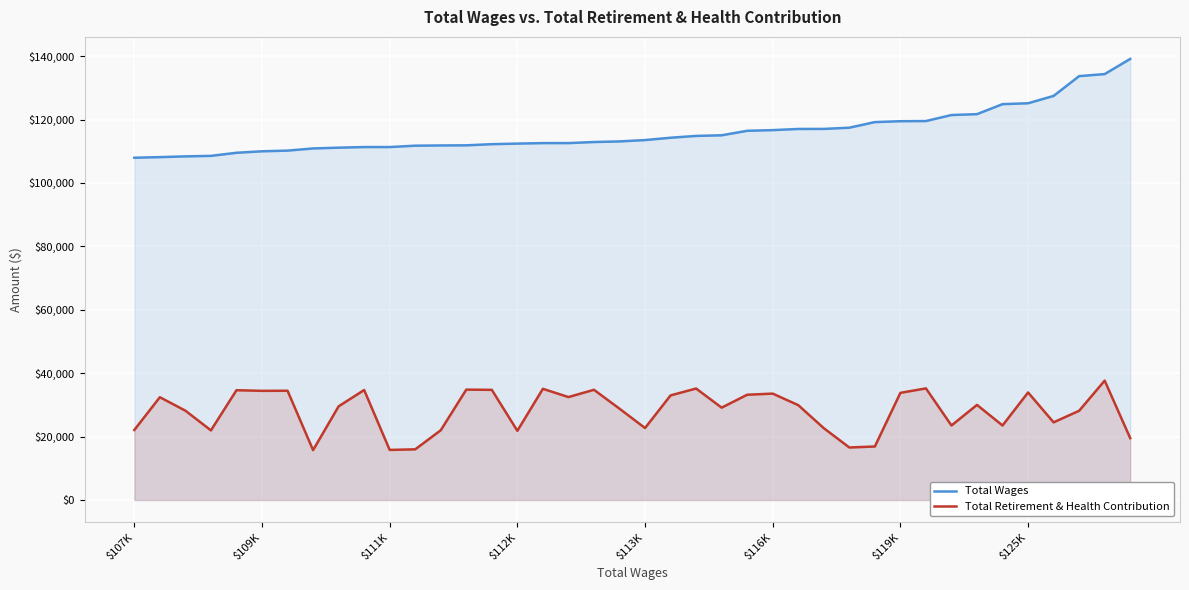

At which label does Total Wages reach its peak?

39